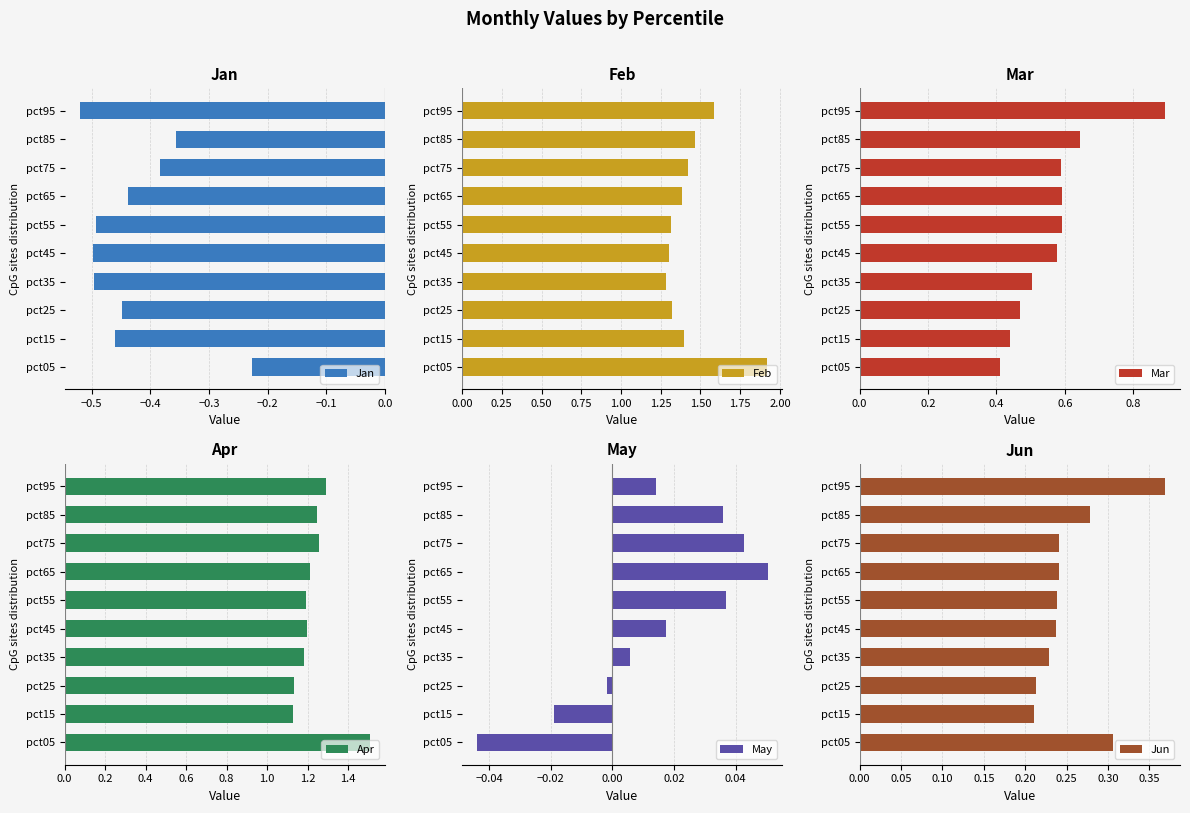

What are all the series names shown in the legend?

Jan, Feb, Mar, Apr, May, Jun